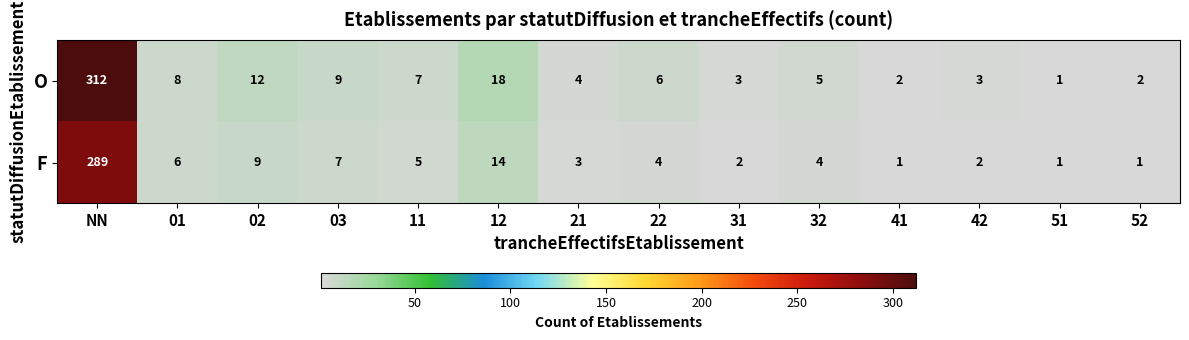

Reading left to right, transcribe all the data shown in this chart.

O: NN=312	01=8	02=12	03=9	11=7	12=18	21=4	22=6	31=3	32=5	41=2	42=3	51=1	52=2
F: NN=289	01=6	02=9	03=7	11=5	12=14	21=3	22=4	31=2	32=4	41=1	42=2	51=1	52=1